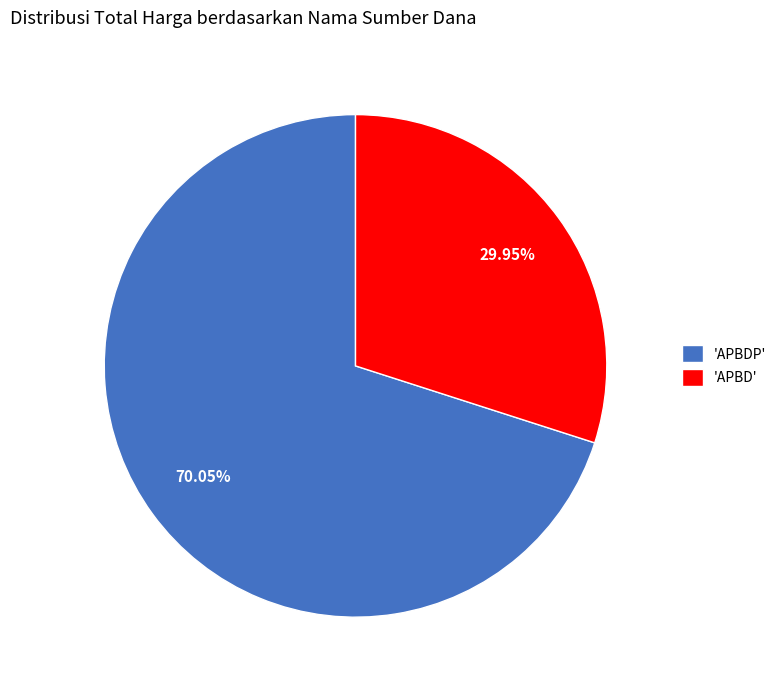

How many segments does this pie chart have?

2